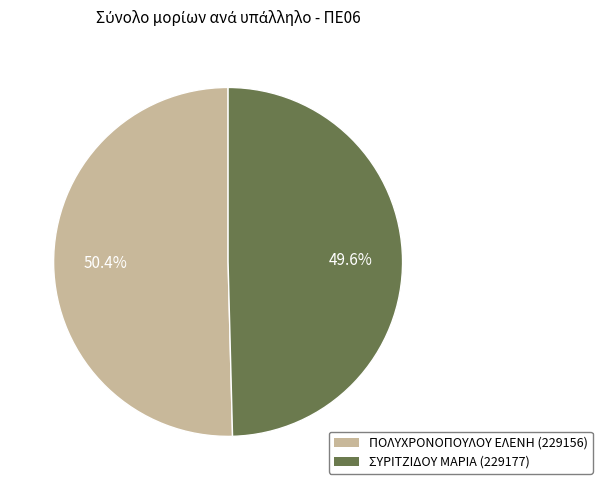

What percentage is the ΠΟΛΥΧΡΟΝΟΠΟΥΛΟΥ ΕΛΕΝΗ (229156) slice, to the nearest percent?

50%